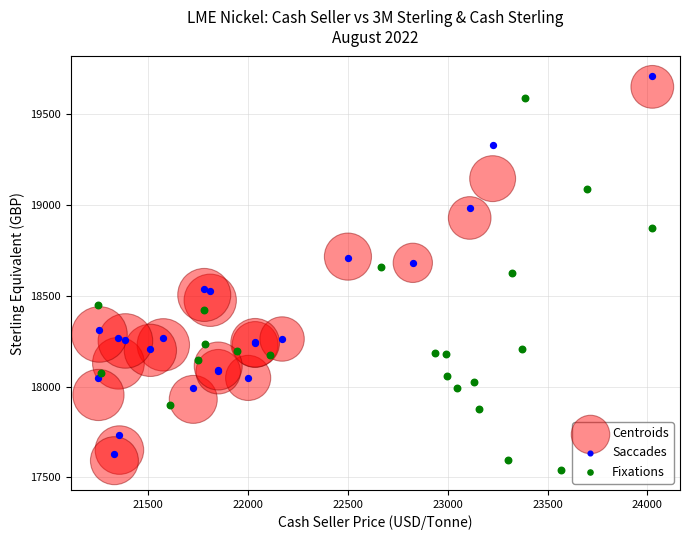

Which series reaches the maximum Y coordinate?

Saccades